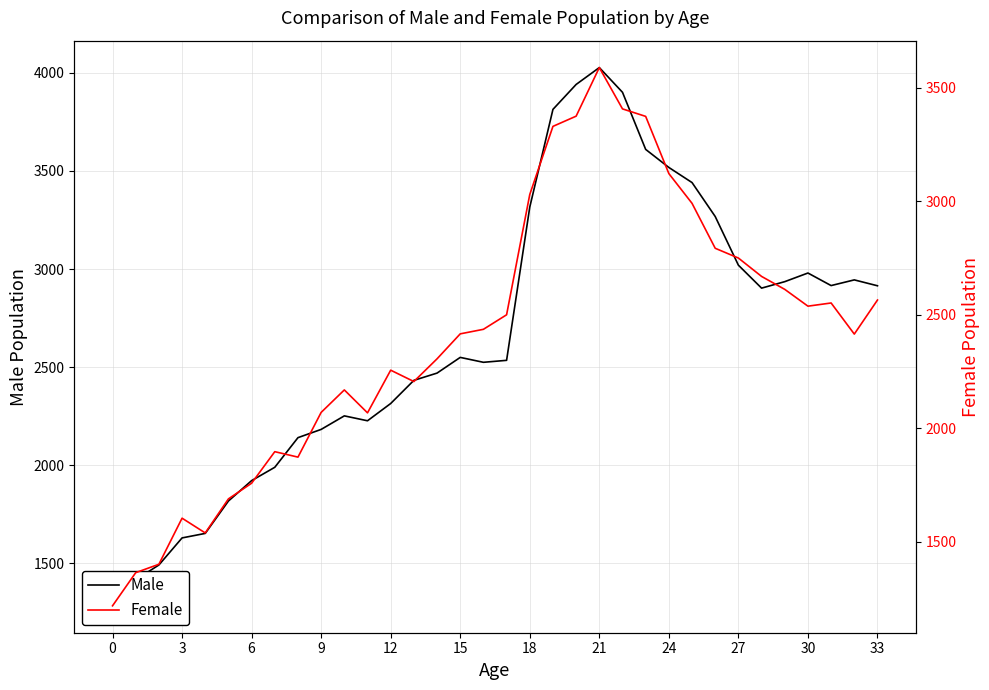

Rank the series by their maximum value, from lowest to highest.

Female, Male